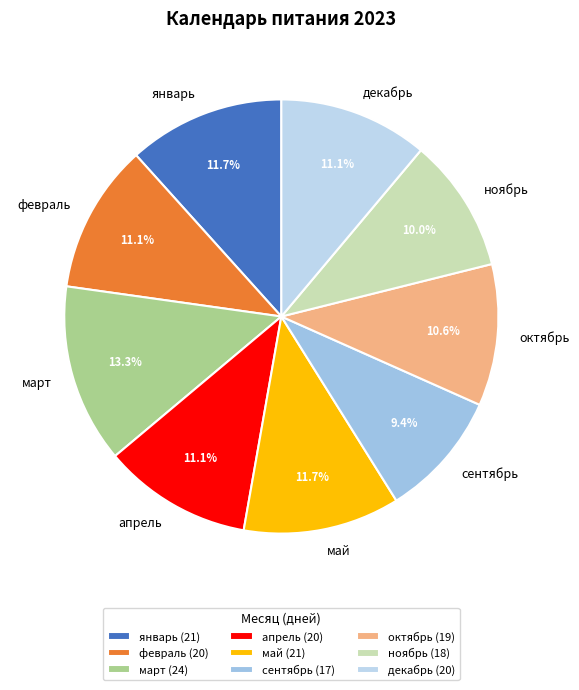

Which slice is the largest?

март